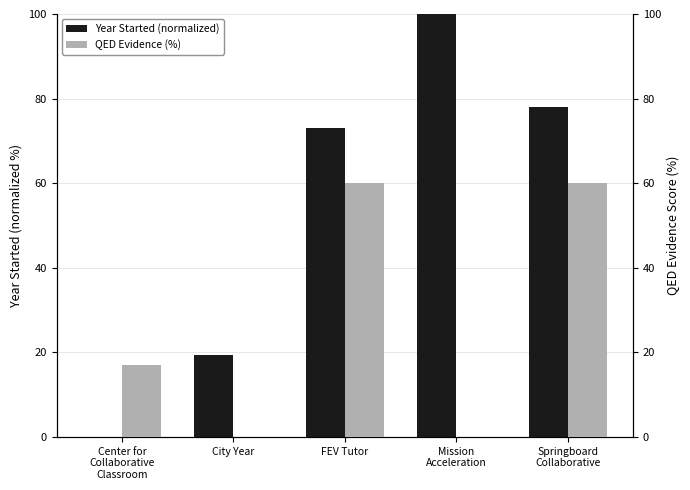

Rank the series by their maximum value, from highest to lowest.

Year Started (normalized), QED Evidence (%)